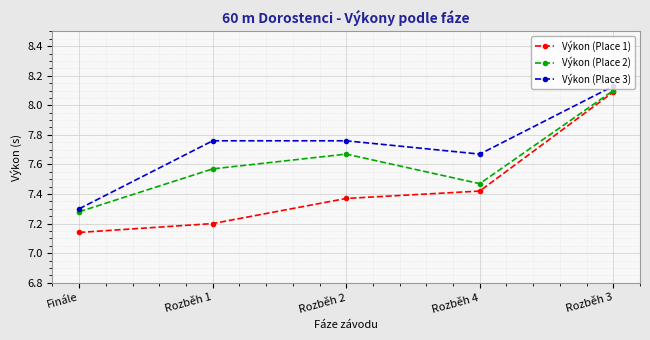

List the labels in order of Výkon (Place 1) value, largest first.

Rozběh 3, Rozběh 4, Rozběh 2, Rozběh 1, Finále